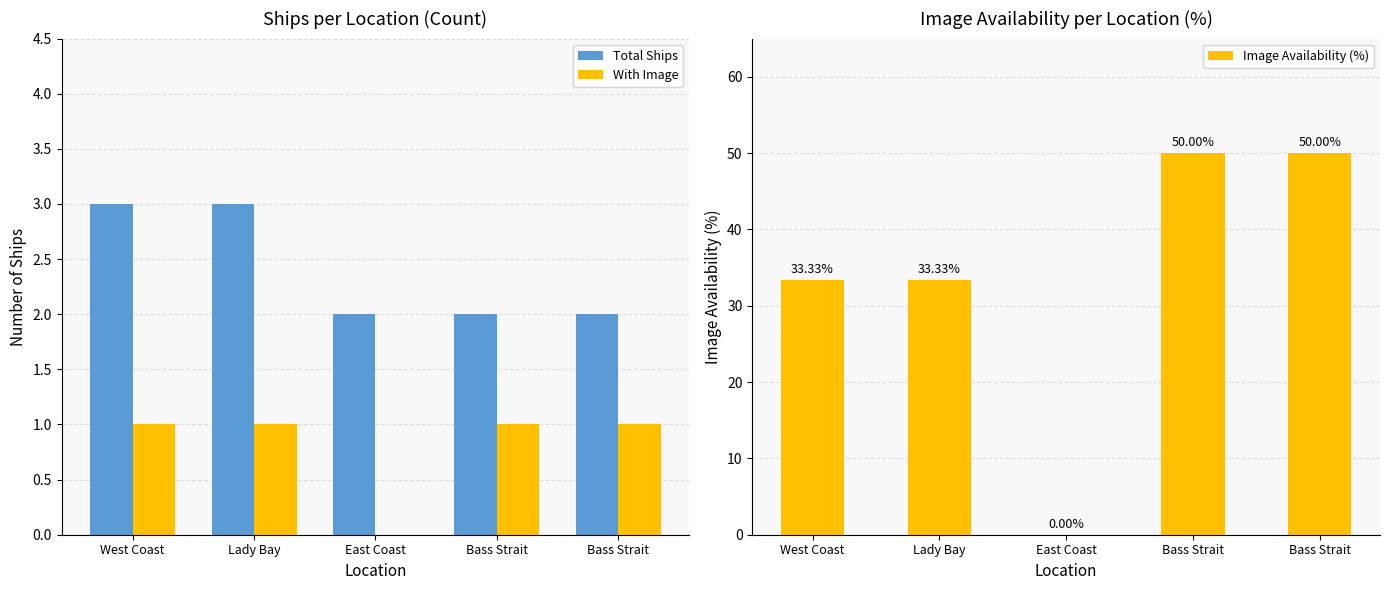

Which label corresponds to the largest value in the chart?

Bass Strait